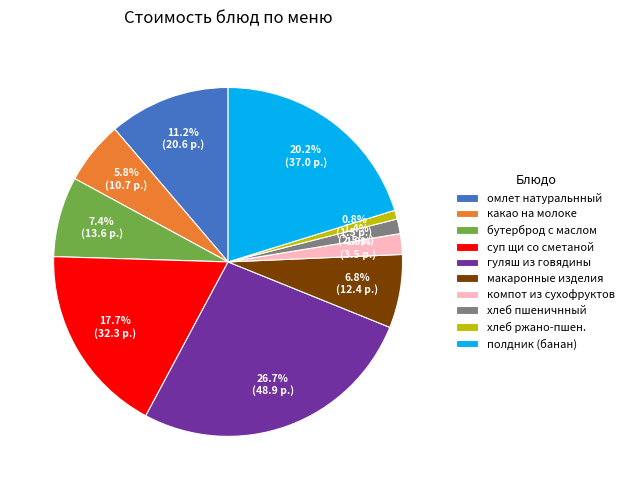

Between гуляш из говядины and омлет натуральнный, which is larger?

гуляш из говядины